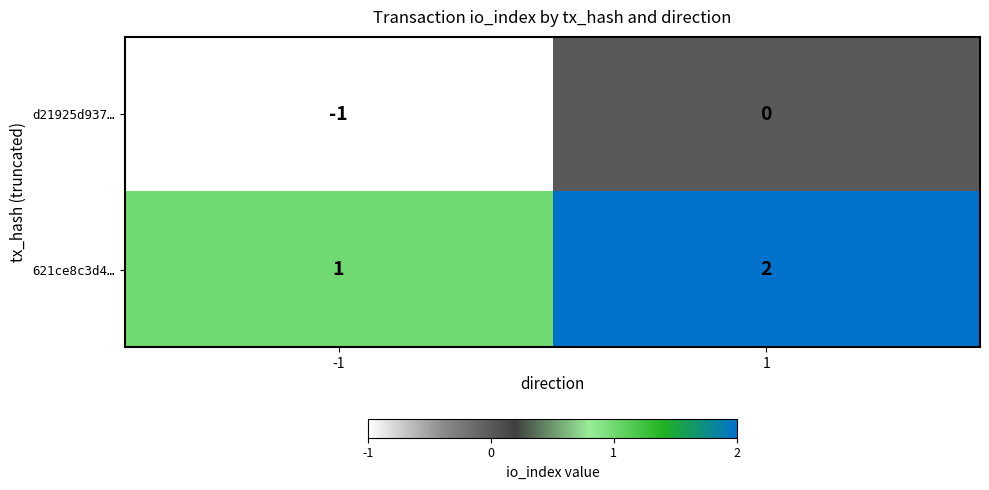

The d21925d937… series shows 0 at -1. True or false?

False